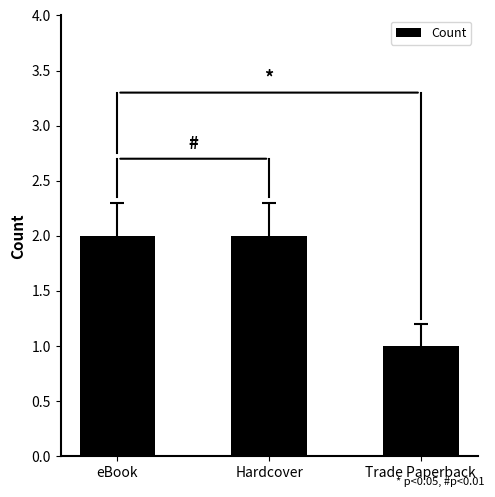

What is the maximum value shown in the chart?

2